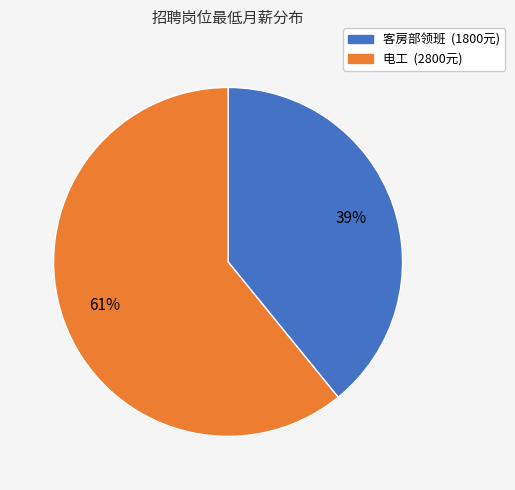

Between 客房部领班 and 电工, which is larger?

电工